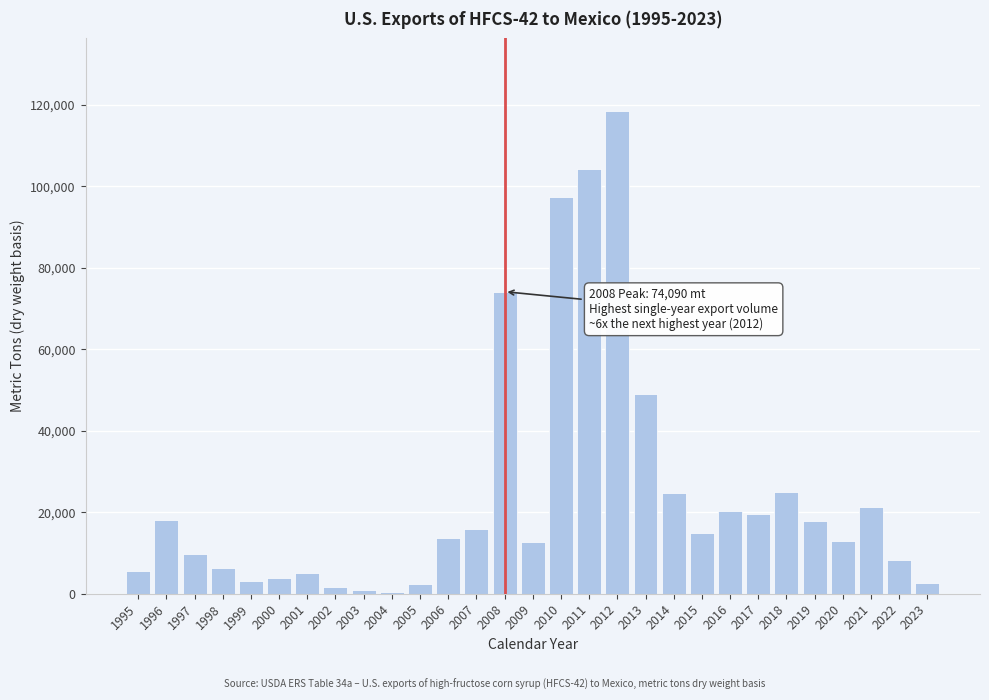

What is the change in value from 1997 to 2017?

+9864.7